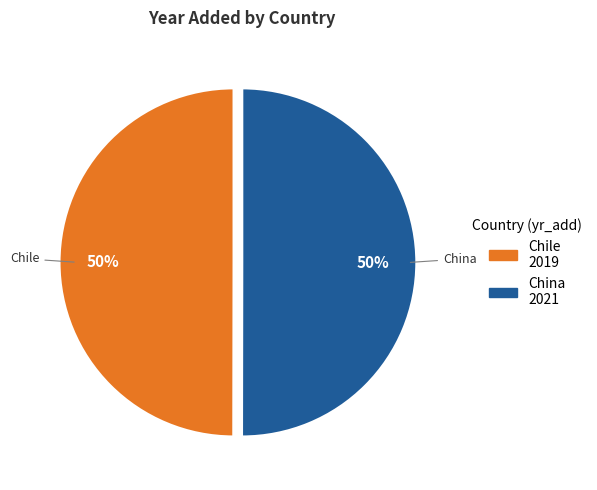

Approximately how many times larger is the value at Chile compared to China?

1.0